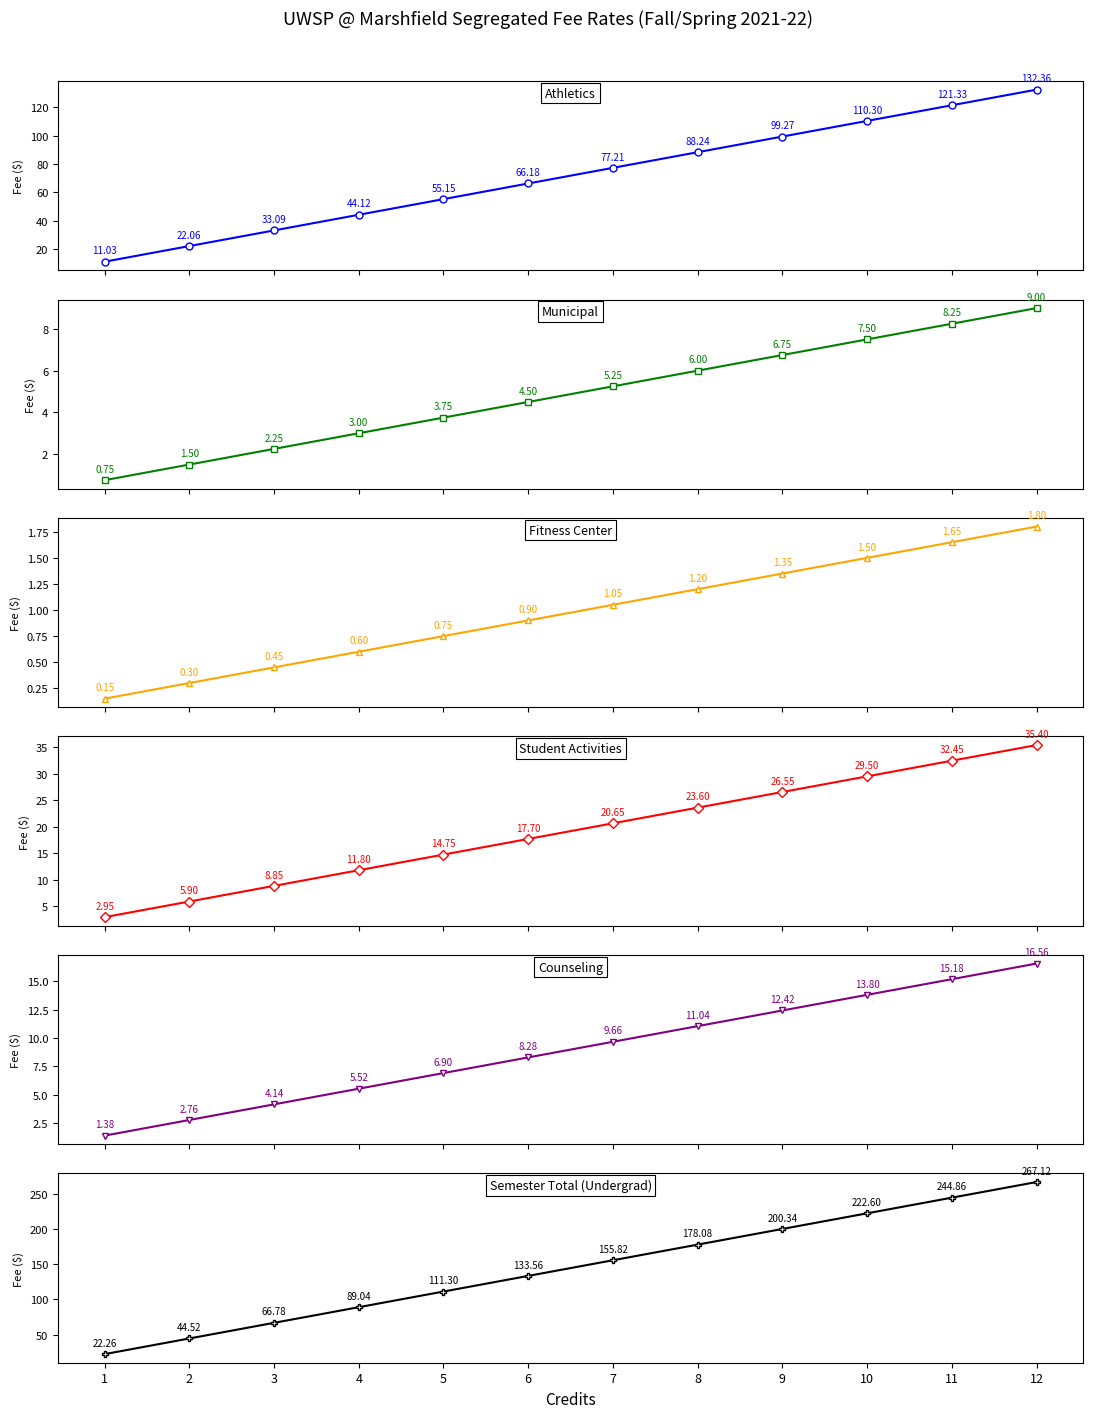

How many data points in Fitness Center are above 1?

6